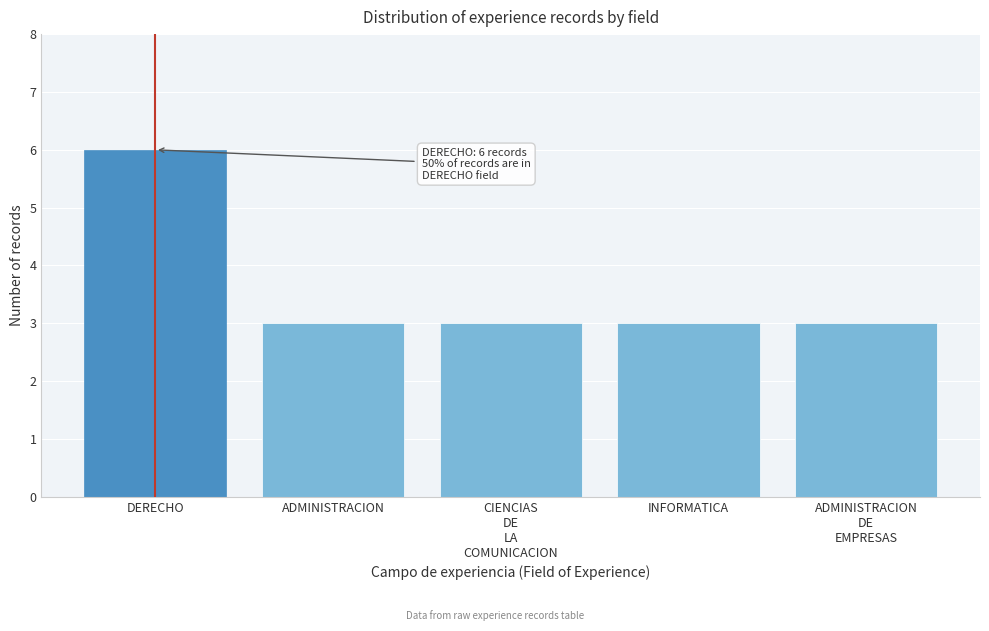

Reading right to left, extract all data points from this chart.

3	3	3	3	6